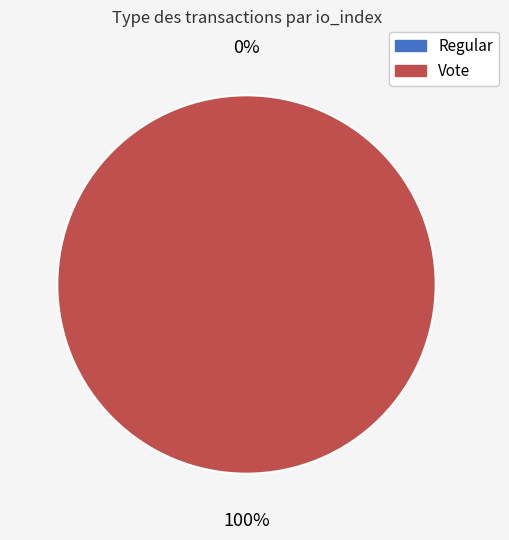

Count the number of slices in the pie.

2